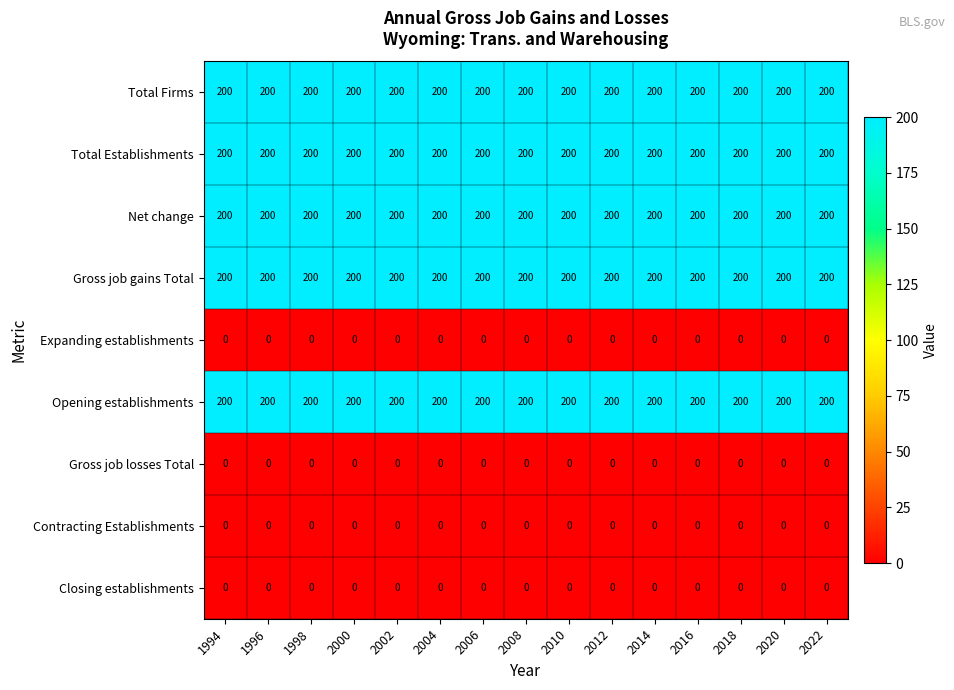

What is the greatest value displayed?

200